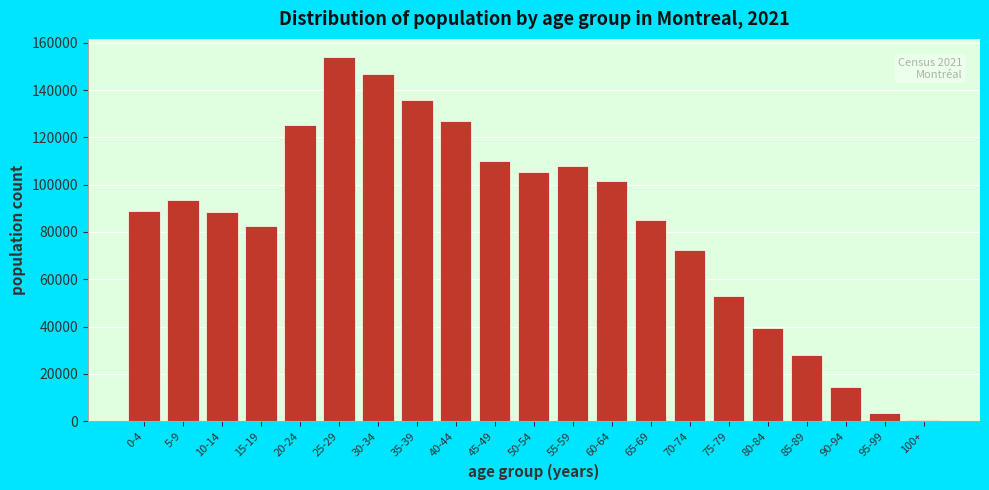

Which label corresponds to the largest value in the chart?

25-29